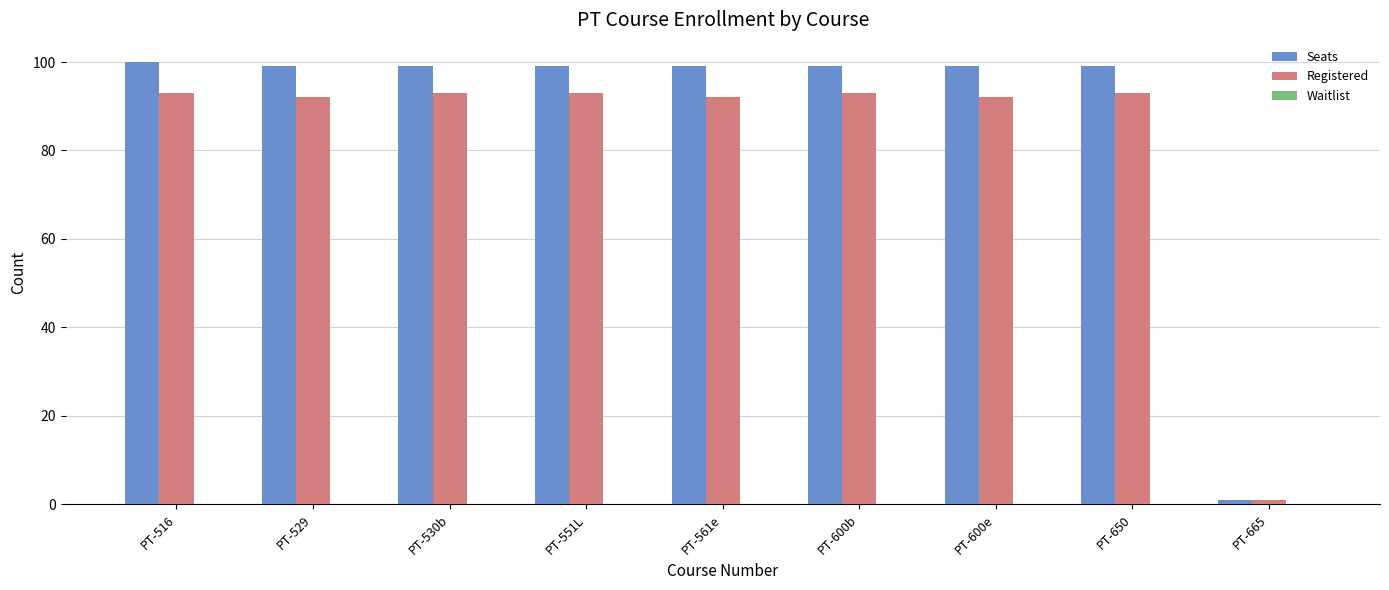

How many bars are there in total?

18